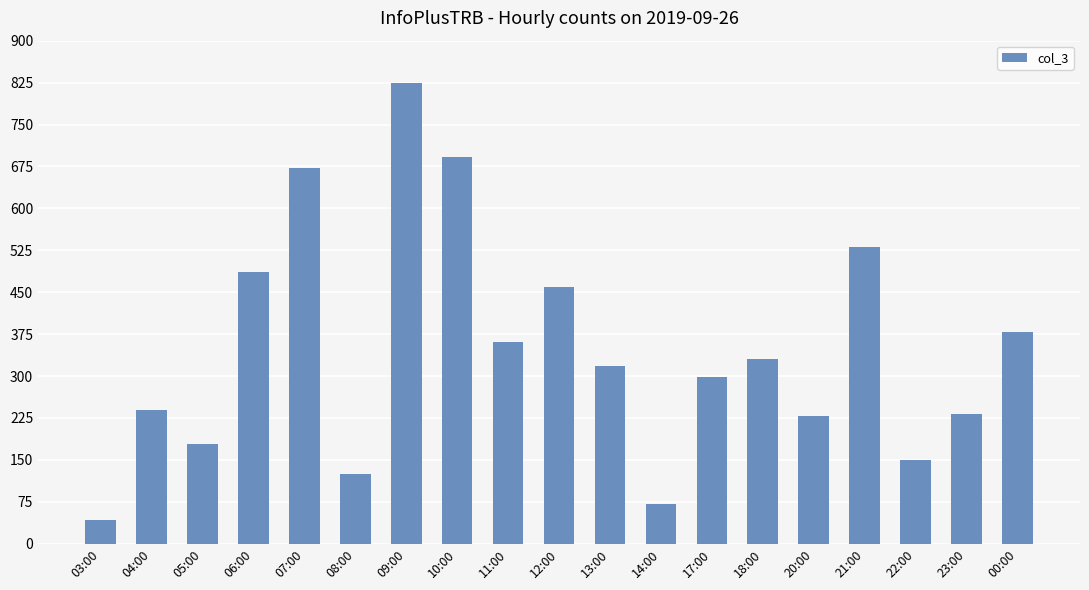

What is the label of the 9th bar from the left?

11:00